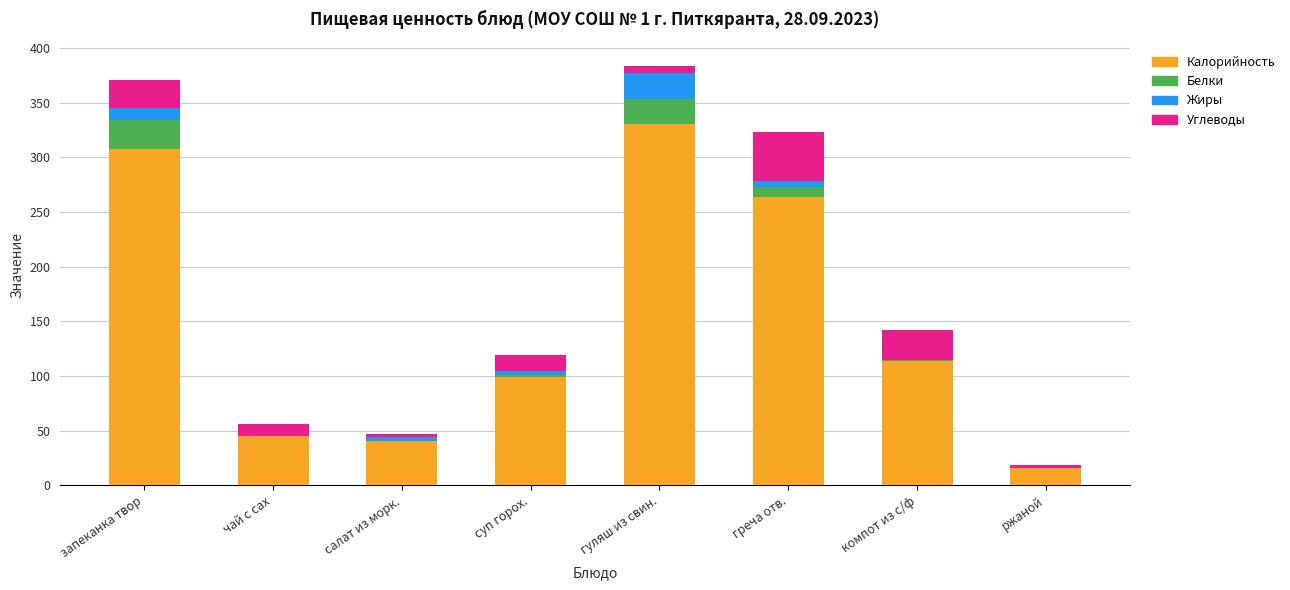

Is it true that Калорийность equals 75 at компот из с/ф?

False